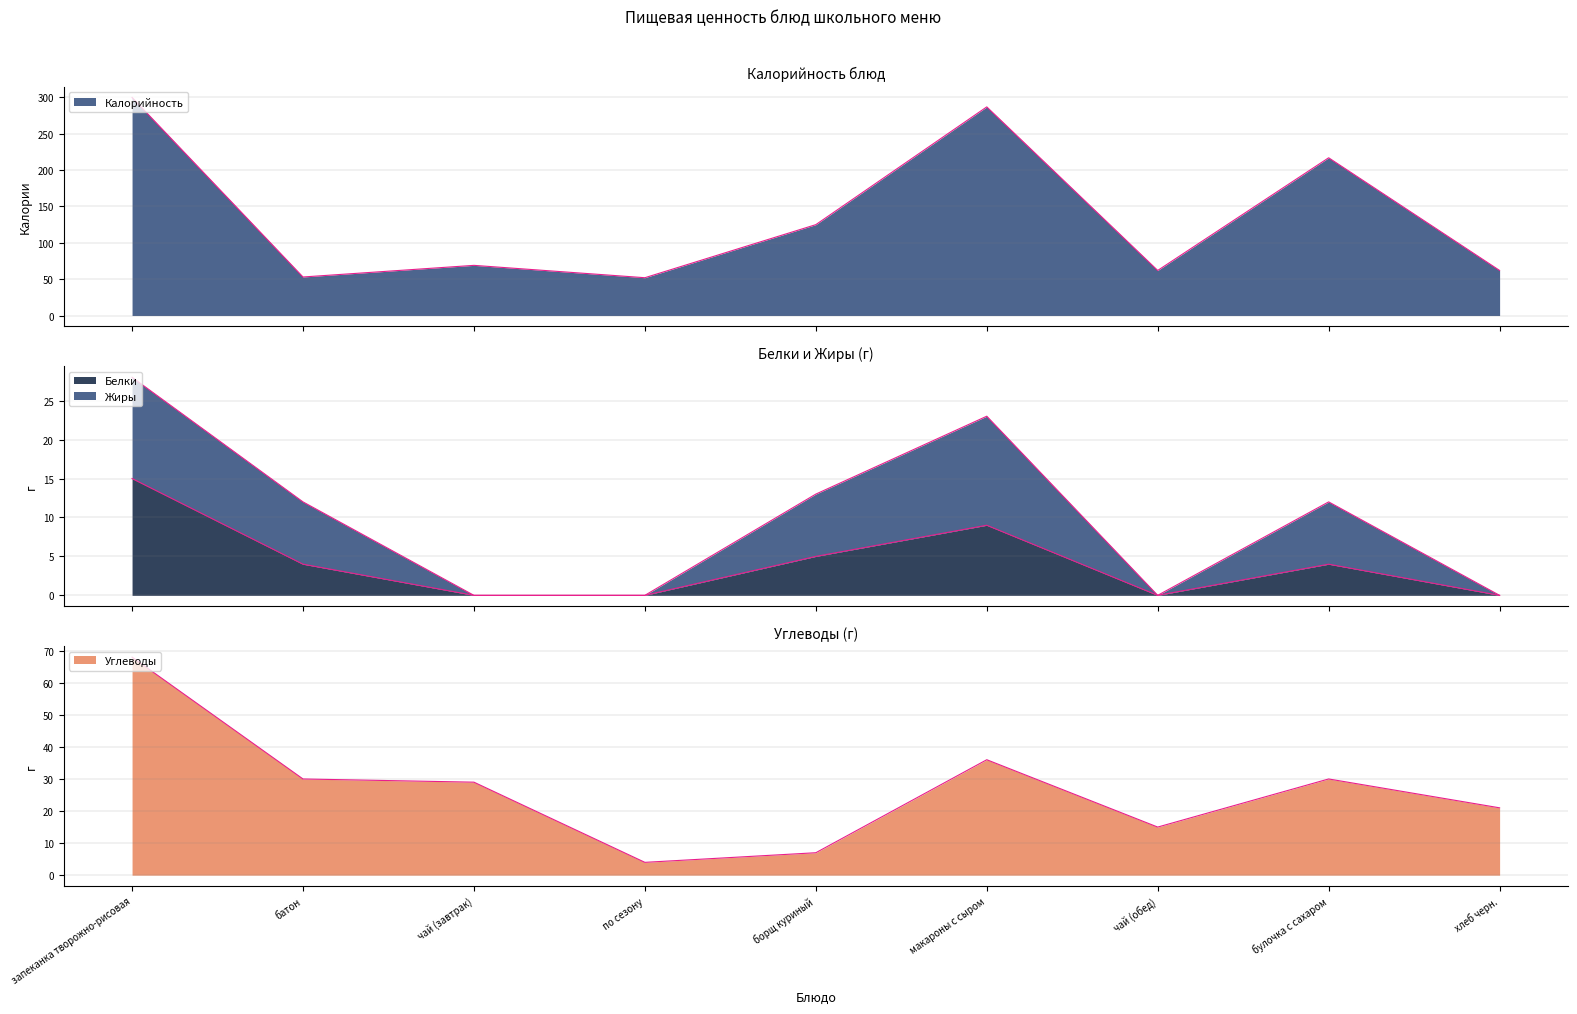

Between запеканка творожно-рисовая and чай (завтрак), which series saw the biggest shift?

Калорийность